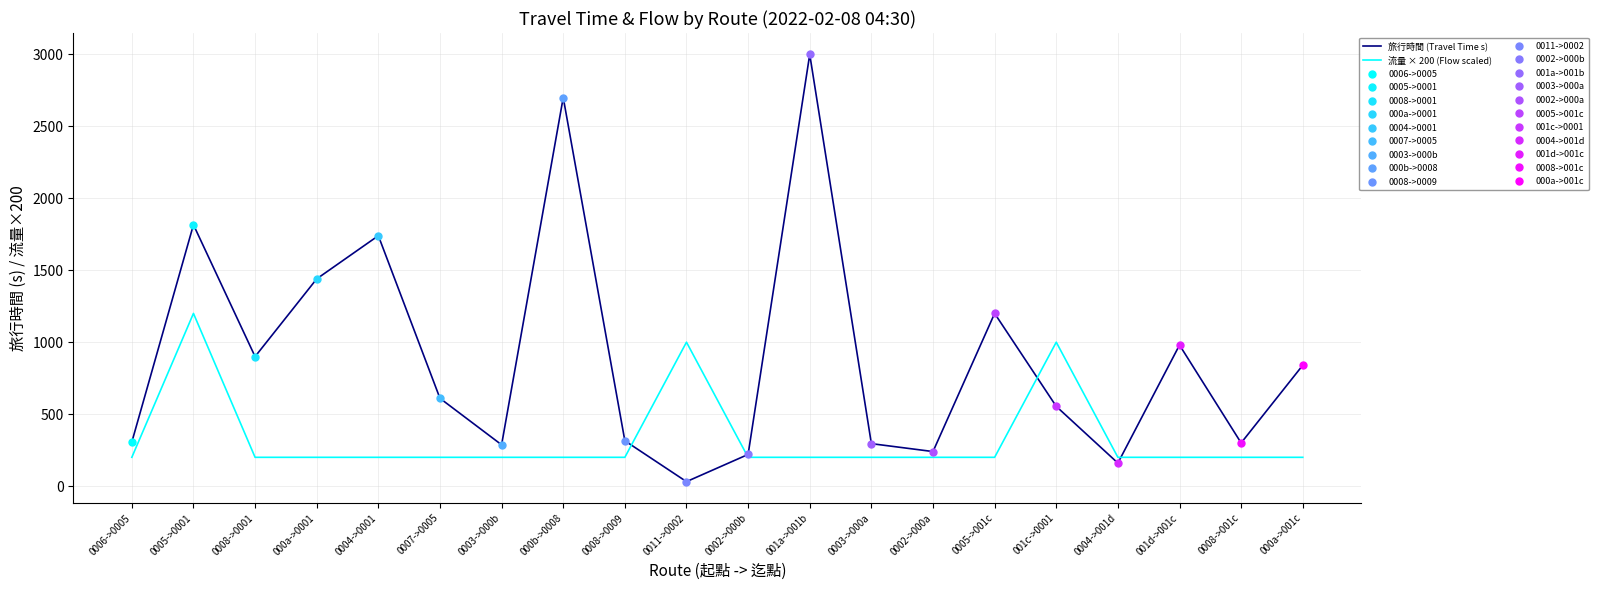

What is the highest value of the 旅行時間 (Travel Time s) series?

3000